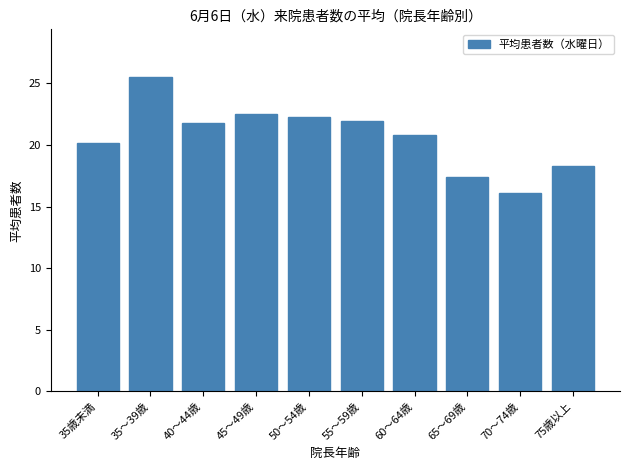

Reading left to right, transcribe all the data shown in this chart.

20.1	25.6	21.8	22.5	22.2	22.0	20.8	17.4	16.1	18.3